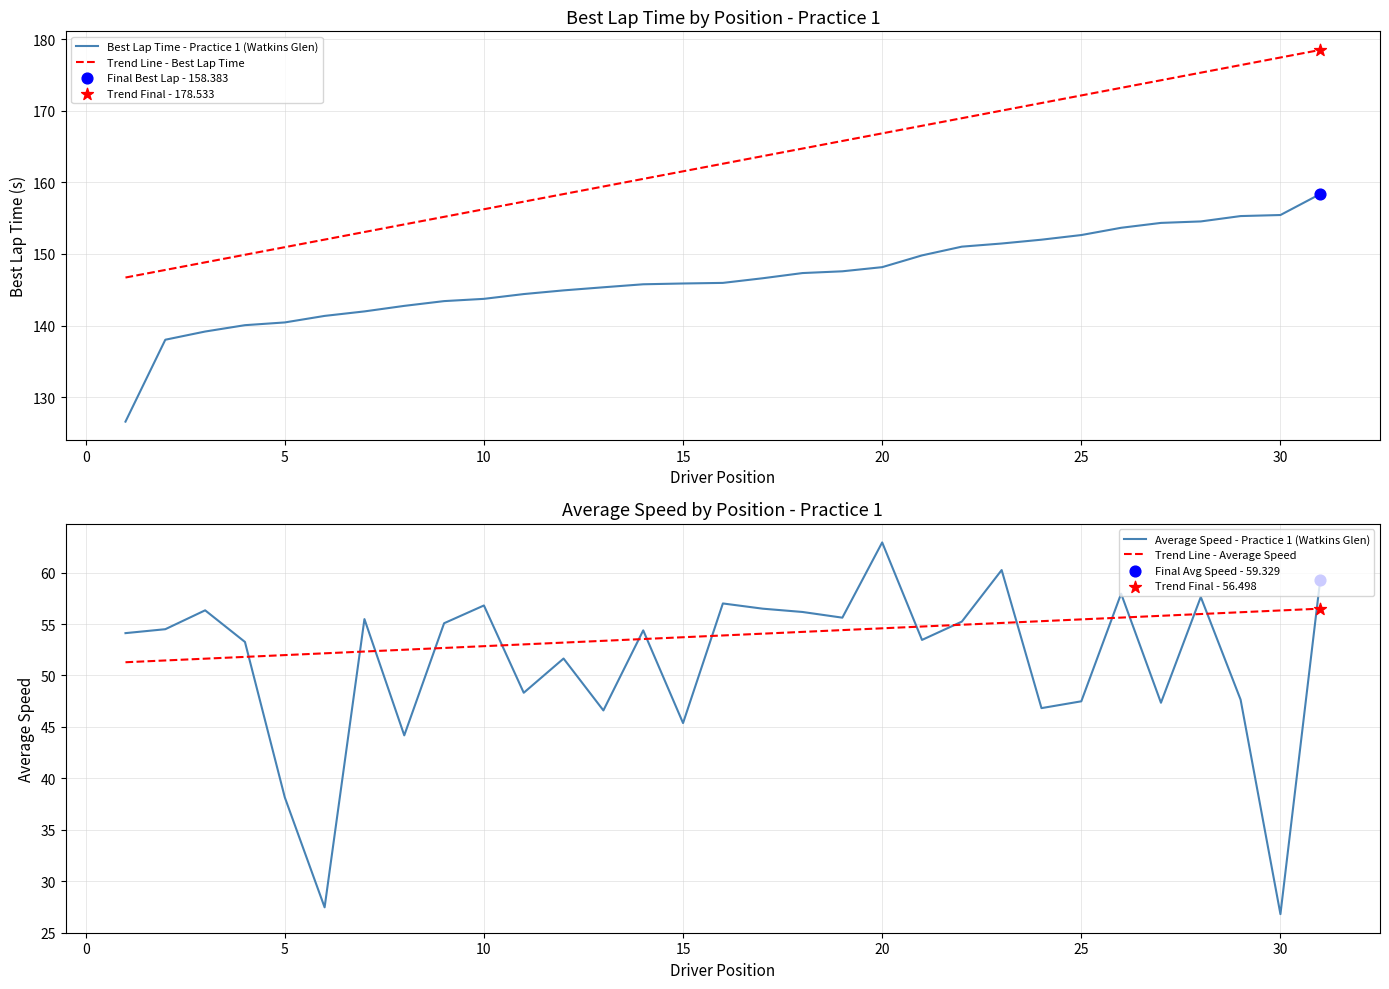

What is the lowest value of the Trend Line - Best Lap Time series?

146.7